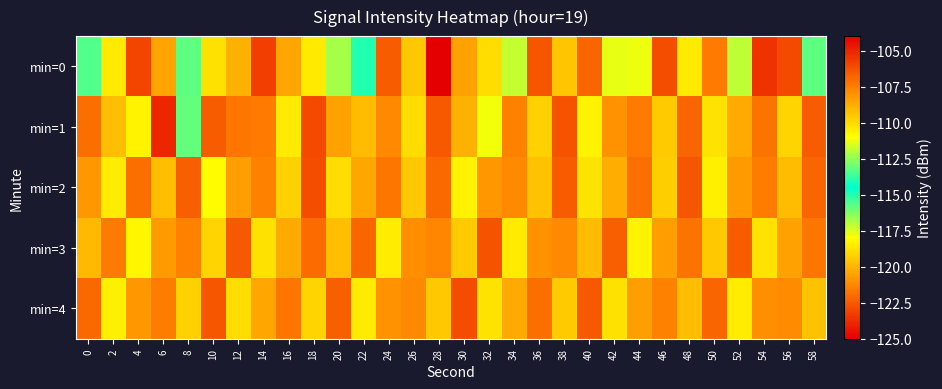

Reading left to right, list all the values displayed in this chart.

min=0: 0=-115.6	2=-110.4	4=-105.9	6=-108.6	8=-115.8	10=-110.2	12=-108.9	14=-105.7	16=-108.6	18=-110.4	20=-112.2	22=-114.9	24=-106.6	26=-109.5	28=-104.0	30=-108.4	32=-110.1	34=-117.2	36=-106.4	38=-109.5	40=-106.9	42=-111.4	44=-111.3	46=-106.1	48=-110.4	50=-107.4	52=-111.9	54=-123.5	56=-106.1	58=-115.8
min=1: 0=-107.0	2=-109.3	4=-110.7	6=-105.1	8=-113.1	10=-106.6	12=-107.3	14=-107.4	16=-110.4	18=-106.1	20=-108.5	22=-109.2	24=-107.8	26=-110.1	28=-106.5	30=-108.9	32=-111.2	34=-107.6	36=-109.8	38=-106.3	40=-110.7	42=-108.1	44=-107.4	46=-109.6	48=-106.8	50=-110.3	52=-108.7	54=-107.2	56=-109.9	58=-106.6
min=2: 0=-108.2	2=-110.5	4=-107.1	6=-109.3	8=-106.7	10=-110.9	12=-108.4	14=-107.6	16=-109.8	18=-106.2	20=-110.1	22=-108.6	24=-107.3	26=-109.5	28=-106.9	30=-110.7	32=-108.2	34=-107.8	36=-109.4	38=-106.6	40=-110.3	42=-108.8	44=-107.1	46=-109.7	48=-106.4	50=-110.6	52=-108.3	54=-107.5	56=-109.2	58=-106.8
min=3: 0=-109.1	2=-107.4	4=-110.8	6=-108.3	8=-107.6	10=-109.9	12=-106.5	14=-110.2	16=-108.7	18=-107.0	20=-109.3	22=-106.8	24=-110.5	26=-108.0	28=-107.7	30=-109.6	32=-106.3	34=-110.4	36=-108.1	38=-107.8	40=-109.2	42=-106.7	44=-110.7	46=-108.4	48=-107.2	50=-109.5	52=-106.6	54=-110.3	56=-108.5	58=-107.3
min=4: 0=-106.9	2=-110.6	4=-108.2	6=-107.5	8=-109.8	10=-106.4	12=-110.1	14=-108.6	16=-107.3	18=-109.9	20=-106.7	22=-110.4	24=-108.1	26=-107.8	28=-109.5	30=-106.2	32=-110.3	34=-108.7	36=-107.1	38=-109.6	40=-106.5	42=-110.2	44=-108.4	46=-107.6	48=-109.3	50=-106.8	52=-110.5	54=-108.0	56=-107.9	58=-109.4